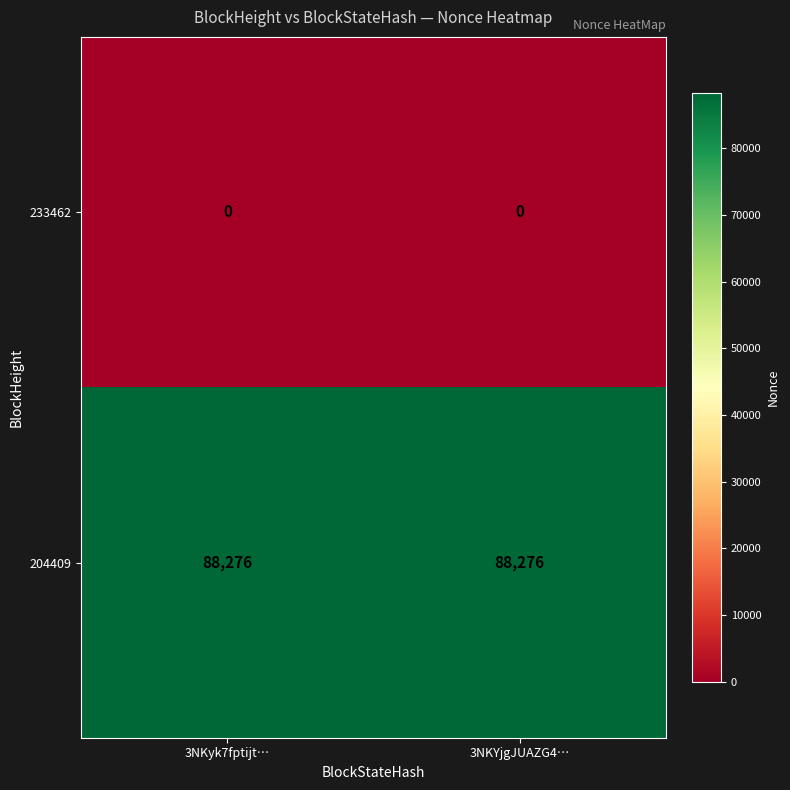

Is it true that 204409 equals 48568 at 3NKYjgJUAZG4…?

False